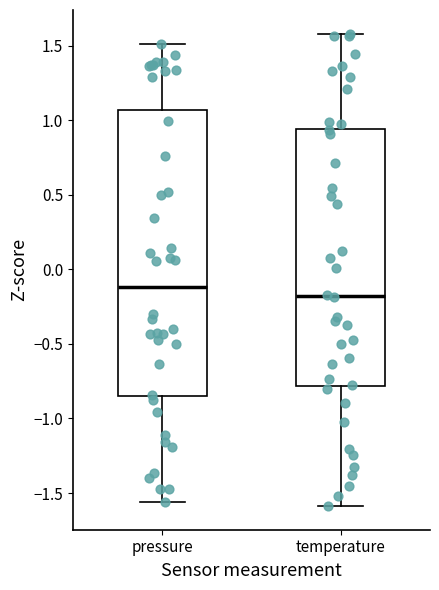

Which box's median line is the highest?

pressure